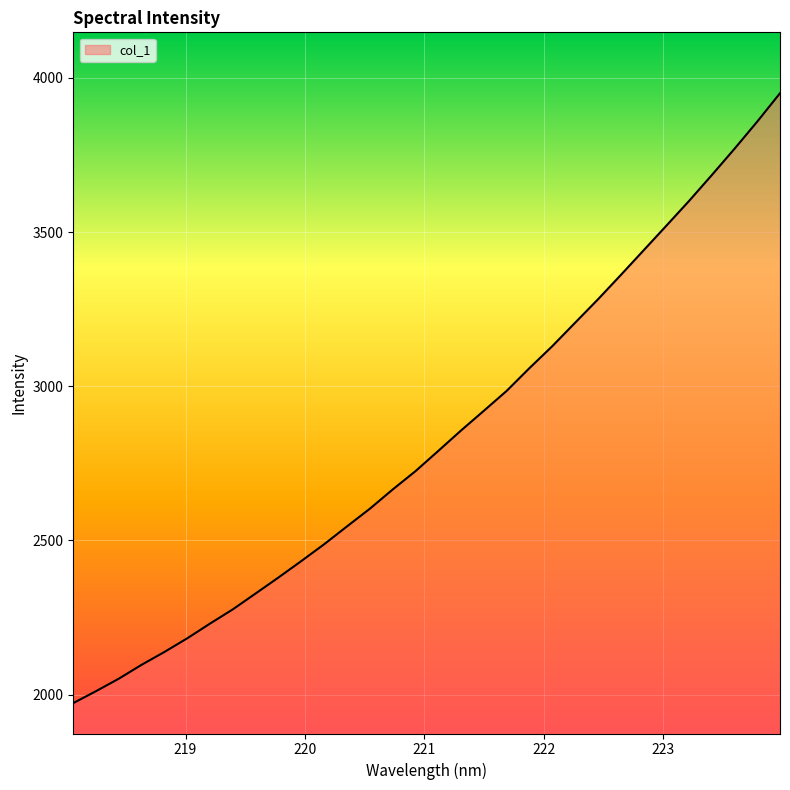

Count the number of values greater than 2790.

16